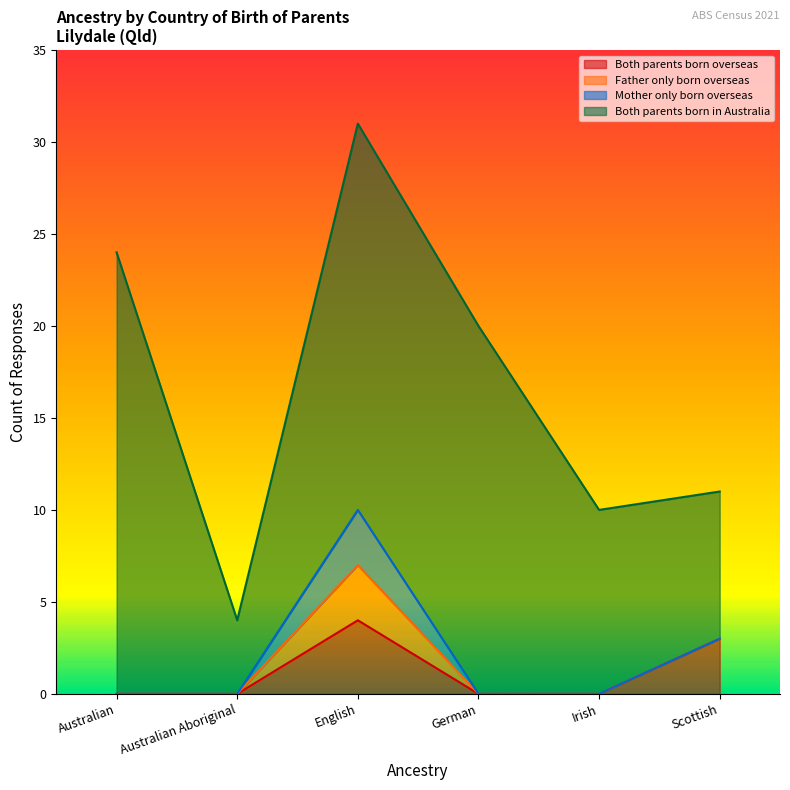

How many data points does each series have?

6